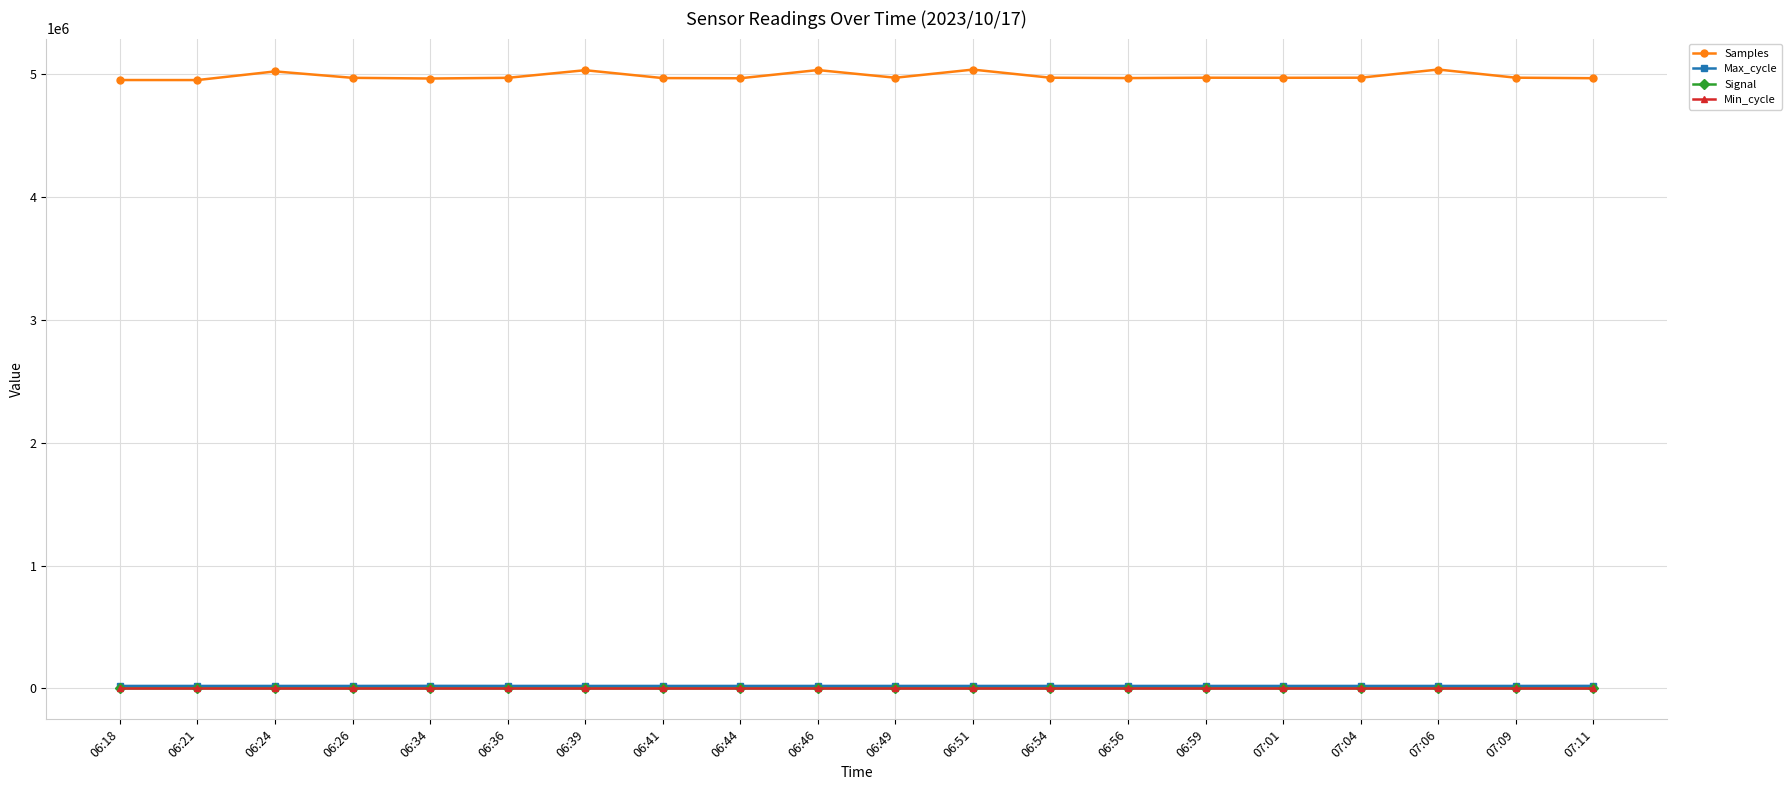

What is the greatest value displayed?

5036151